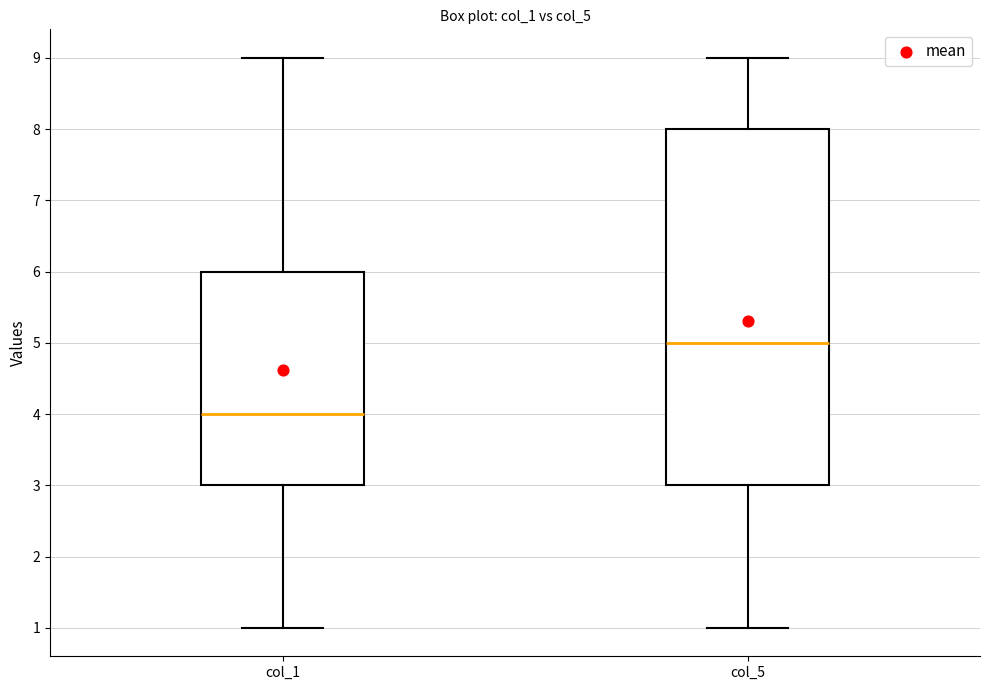

Reading left to right, read every box against the y-axis: the position of its median line, the range the box covers, and the ends of its whiskers. The values are not printed on the chart, so give them approximately, as read against the axis.

col_1: median 4, box 3 to 6, whiskers 1 to 9
col_5: median 5, box 3 to 8, whiskers 1 to 9